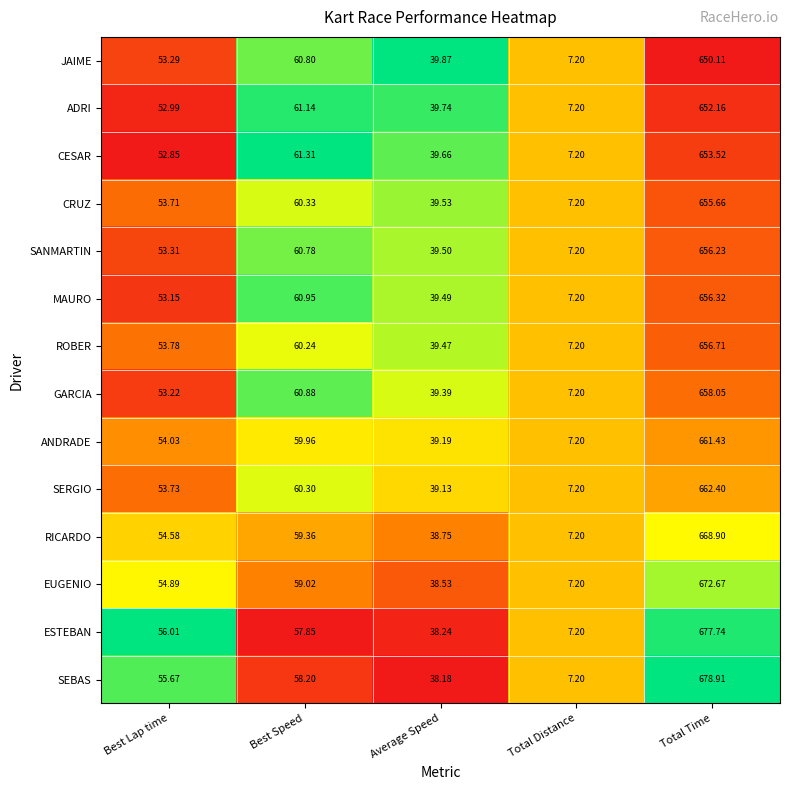

Which category has the highest value across all series?

Total Time